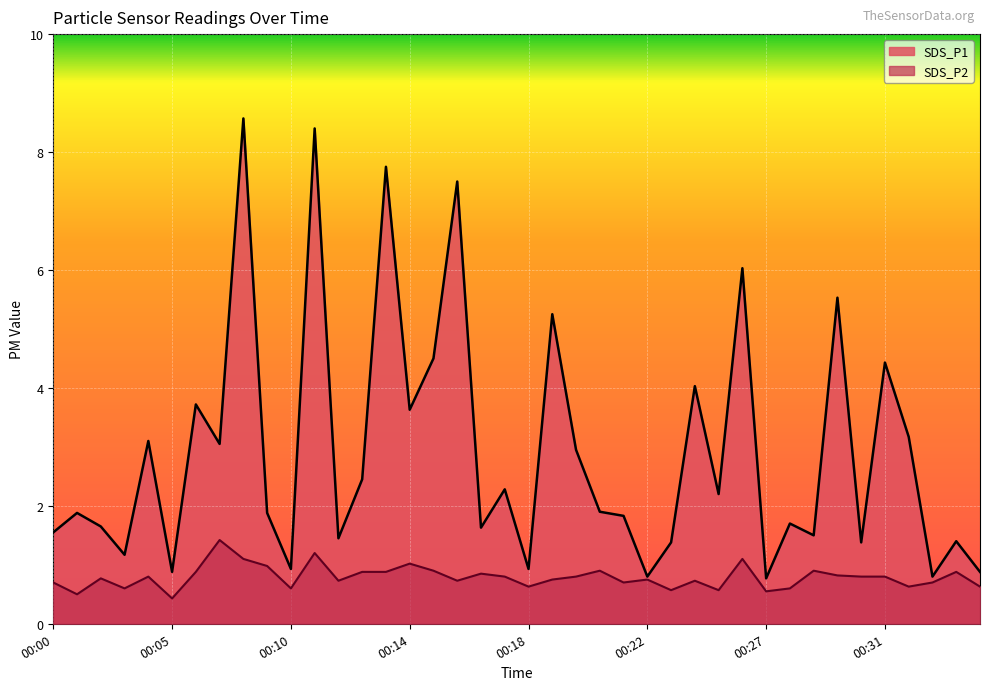

Does the chart display data point markers on the line(s)?

No